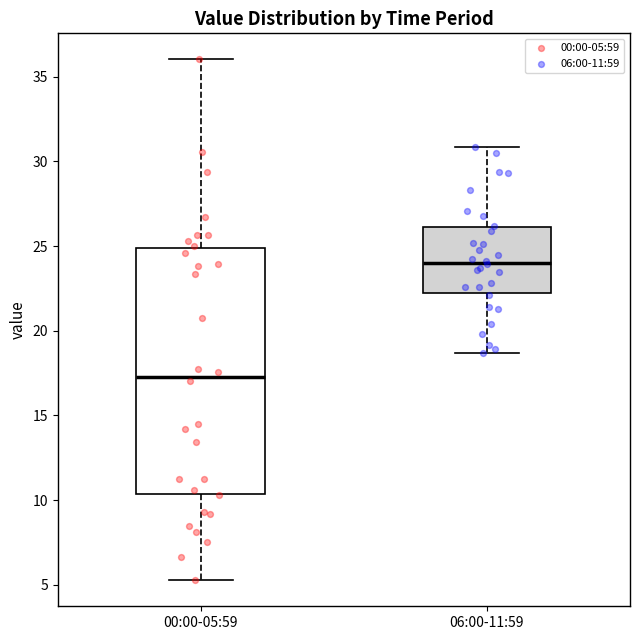

Reading left to right, transcribe this box plot: for each box, give where its median line is, the range the box spans, and where its two whiskers end, as read against the y-axis. The values are not printed on the chart, so give them approximately, as read against the axis.

00:00-05:59: median 17.5, box 10.5 to 25.0, whiskers 5.5 to 36.0
06:00-11:59: median 24.0, box 22.0 to 26.0, whiskers 18.5 to 31.0